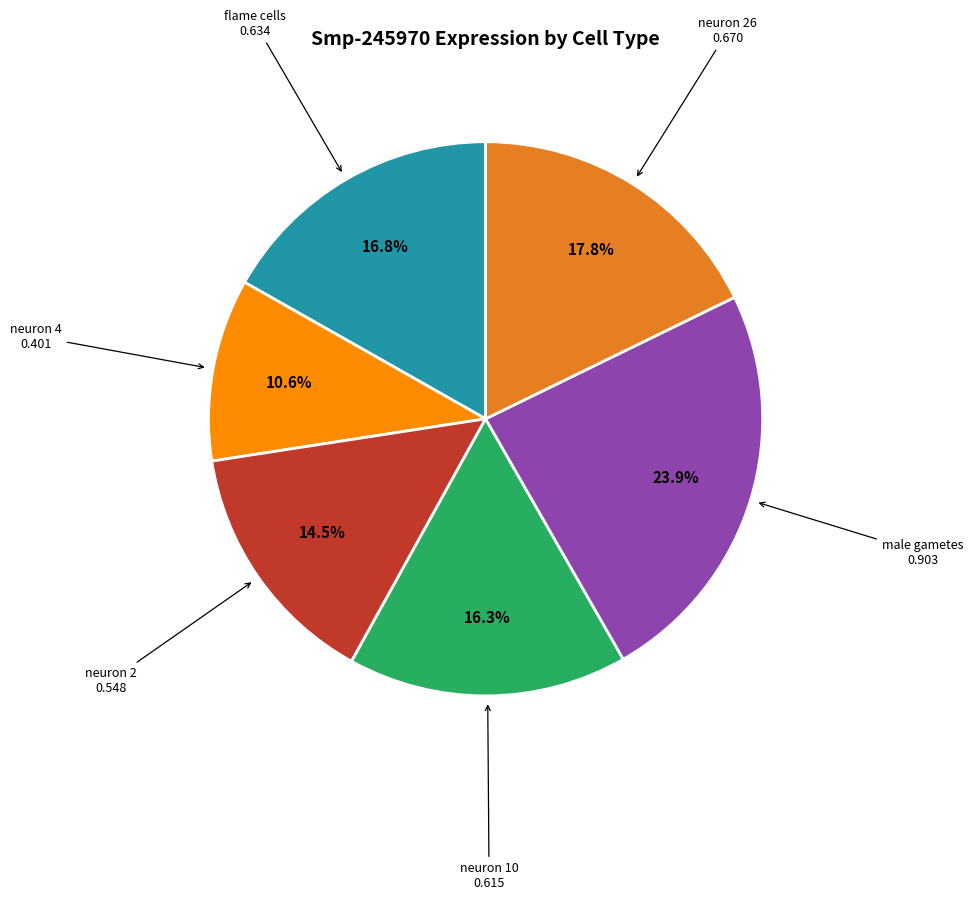

Does any single category account for the majority?

No